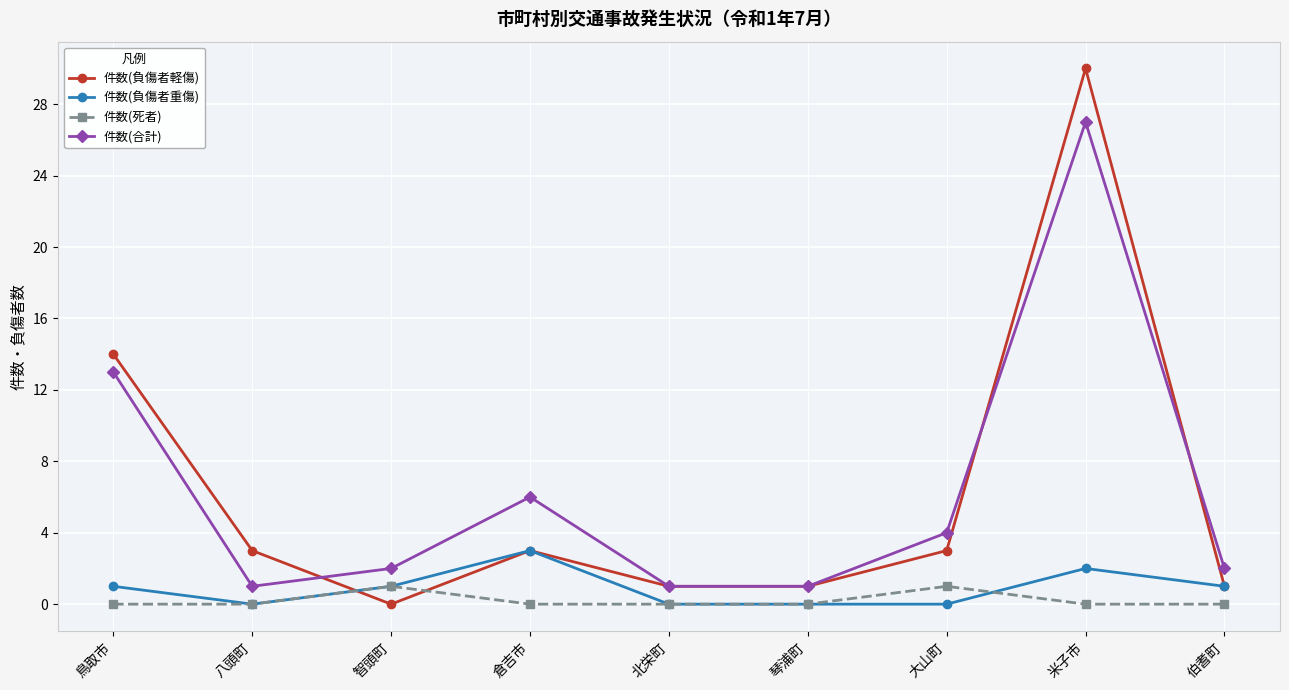

Where does the 件数(負傷者軽傷) series first go above 3?

鳥取市